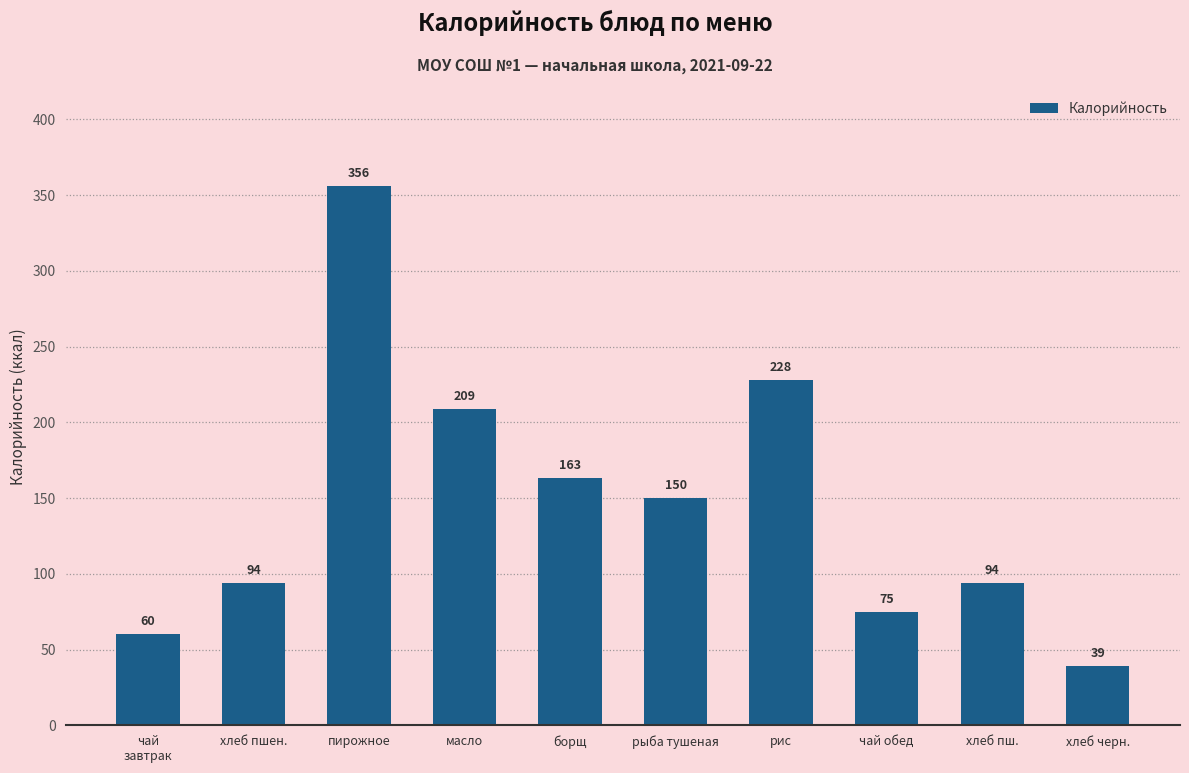

Where is the data nearest to the value 197?

масло